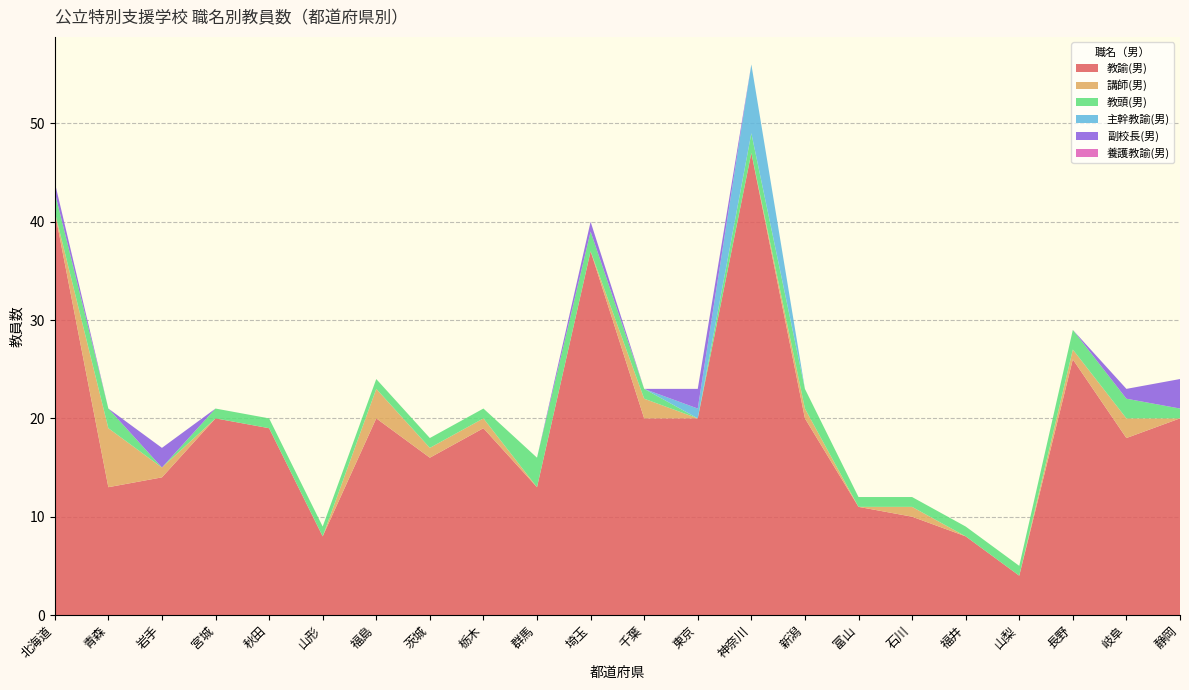

Reading left to right, extract all data points from this chart.

教諭(男): 北海道=41	青森=13	岩手=14	宮城=20	秋田=19	山形=8	福島=20	茨城=16	栃木=19	群馬=13	埼玉=37	千葉=20	東京=20	神奈川=47	新潟=20	富山=11	石川=10	福井=8	山梨=4	長野=26	岐阜=18	静岡=20
講師(男): 北海道=0	青森=6	岩手=1	宮城=0	秋田=0	山形=0	福島=3	茨城=1	栃木=1	群馬=0	埼玉=0	千葉=2	東京=0	神奈川=0	新潟=1	富山=0	石川=1	福井=0	山梨=0	長野=1	岐阜=2	静岡=0
教頭(男): 北海道=2	青森=2	岩手=0	宮城=1	秋田=1	山形=1	福島=1	茨城=1	栃木=1	群馬=3	埼玉=2	千葉=1	東京=0	神奈川=2	新潟=2	富山=1	石川=1	福井=1	山梨=1	長野=2	岐阜=2	静岡=1
主幹教諭(男): 北海道=0	青森=0	岩手=0	宮城=0	秋田=0	山形=0	福島=0	茨城=0	栃木=0	群馬=0	埼玉=0	千葉=0	東京=1	神奈川=7	新潟=0	富山=0	石川=0	福井=0	山梨=0	長野=0	岐阜=0	静岡=0
副校長(男): 北海道=1	青森=0	岩手=2	宮城=0	秋田=0	山形=0	福島=0	茨城=0	栃木=0	群馬=0	埼玉=1	千葉=0	東京=2	神奈川=0	新潟=0	富山=0	石川=0	福井=0	山梨=0	長野=0	岐阜=1	静岡=3
養護教諭(男): 北海道=0	青森=0	岩手=0	宮城=0	秋田=0	山形=0	福島=0	茨城=0	栃木=0	群馬=0	埼玉=0	千葉=0	東京=0	神奈川=0	新潟=0	富山=0	石川=0	福井=0	山梨=0	長野=0	岐阜=0	静岡=0